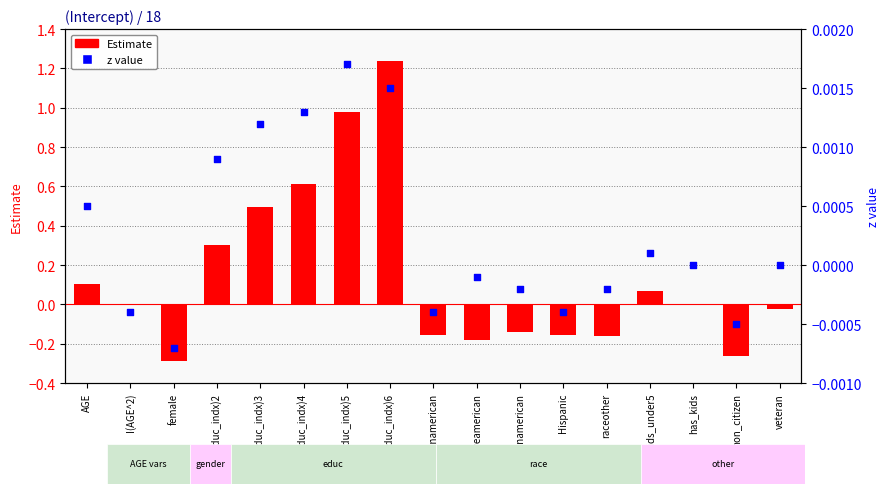

Which series has the largest Y range (max minus min)?

Estimate